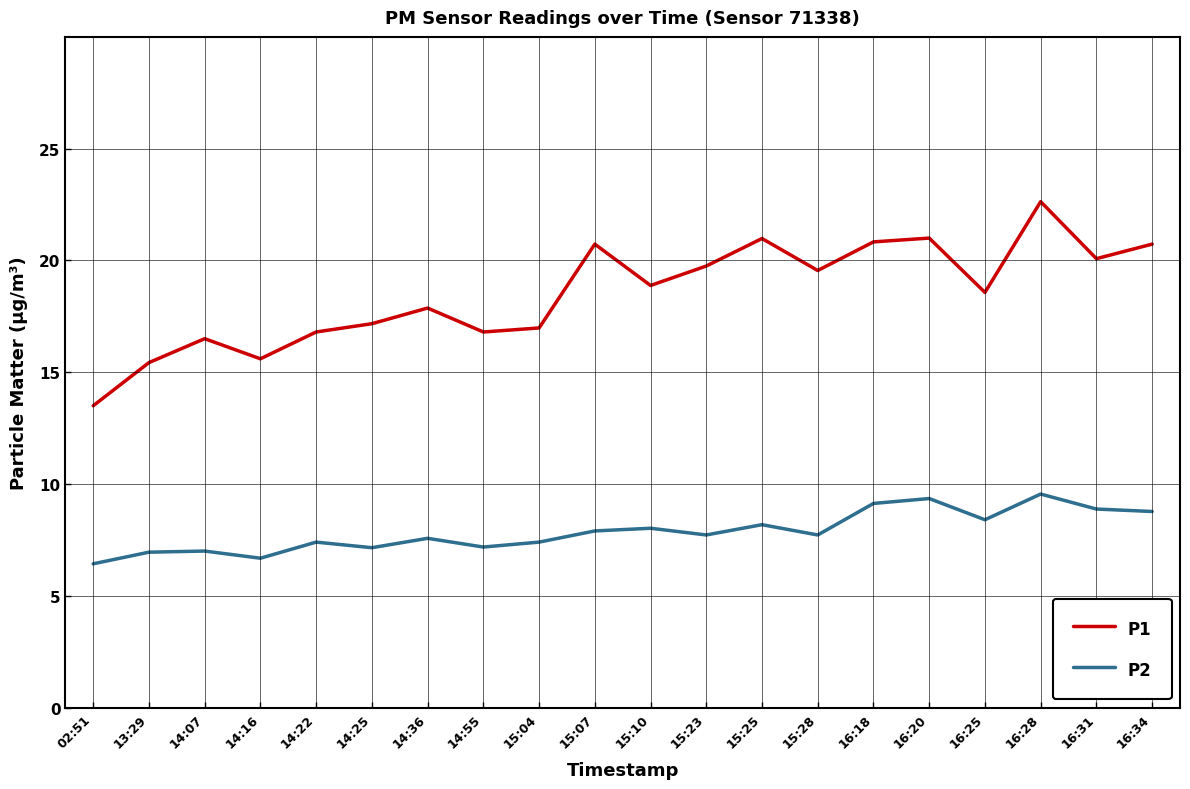

The value of P1 at 15:04 is 17.0. True or false?

True